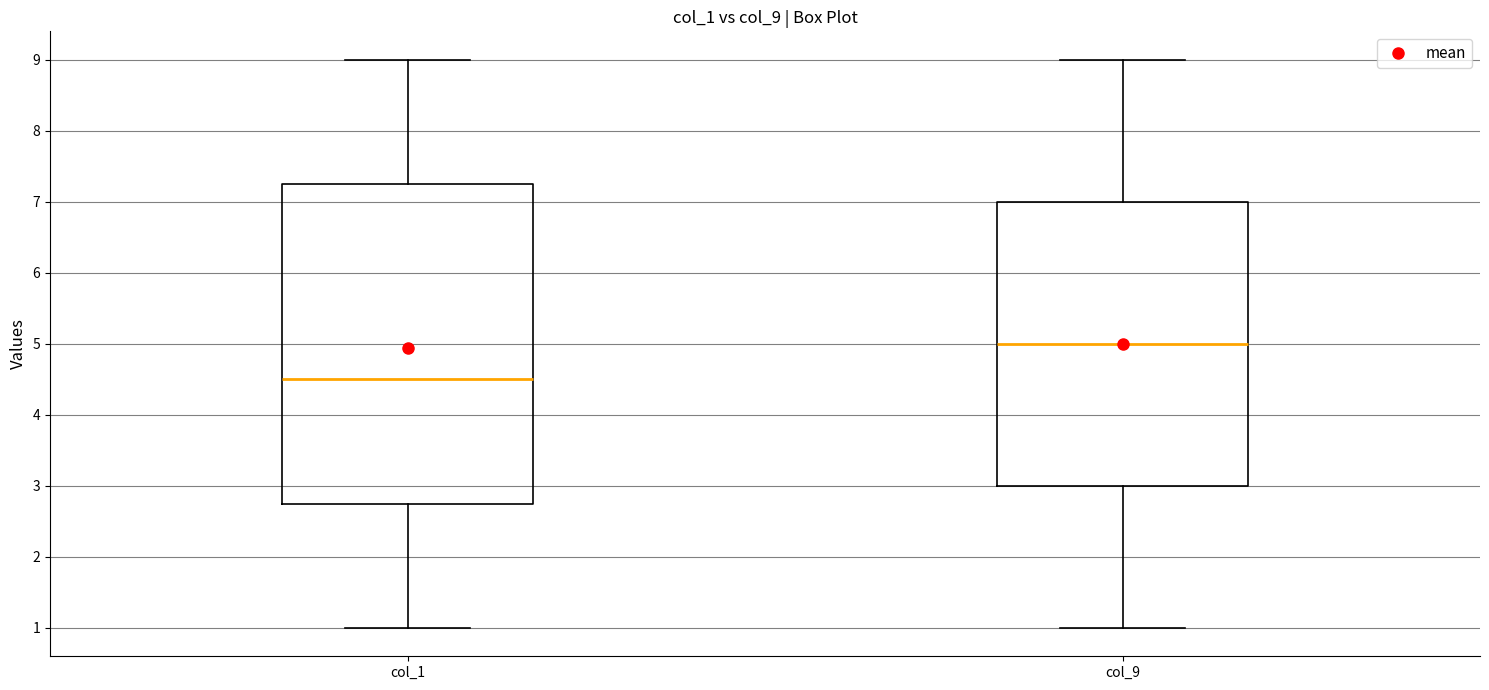

Which box's median line is the highest?

col_9